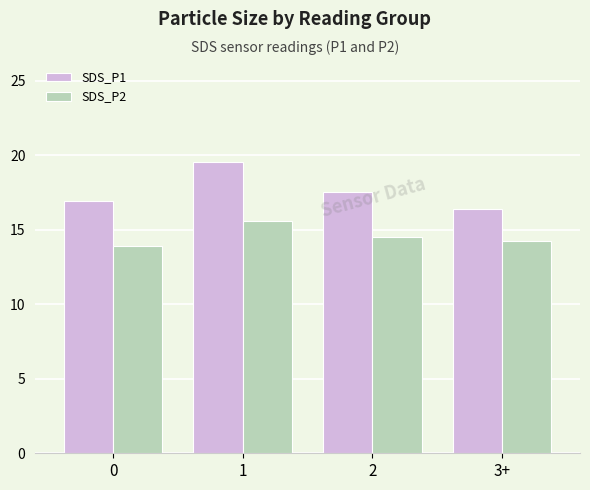

What is the difference between the SDS_P2 values at 1 and 2?

1.1